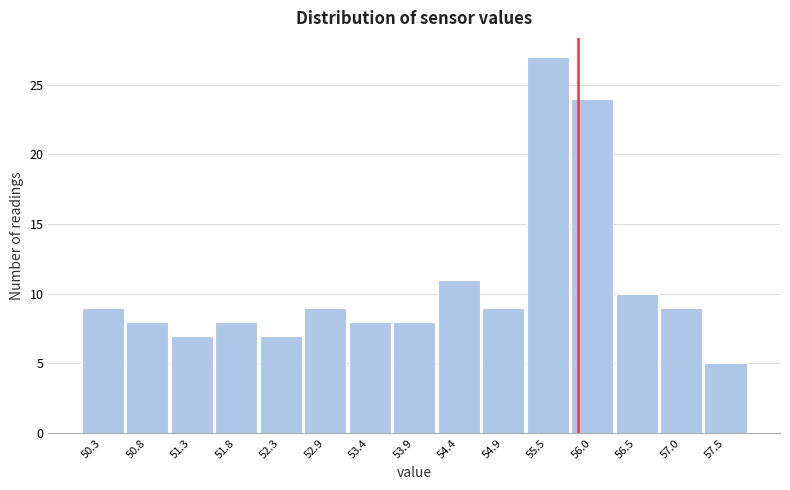

Over which range of the x-axis is the bar tallest?

55.20 to 55.72